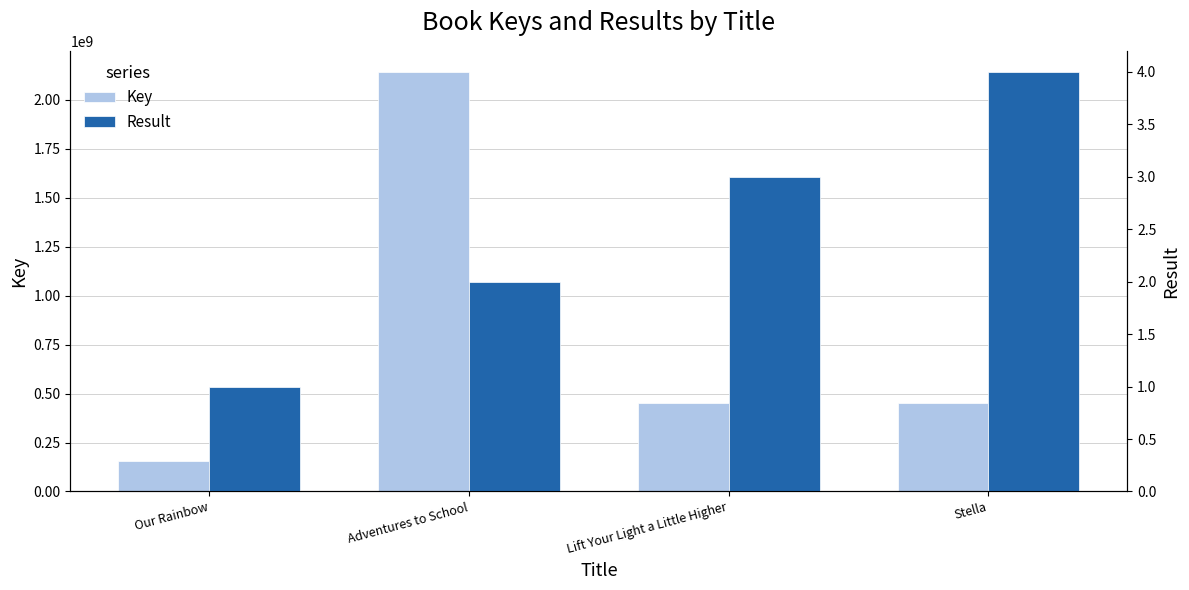

What value does the Key series have at Our Rainbow?

153994451